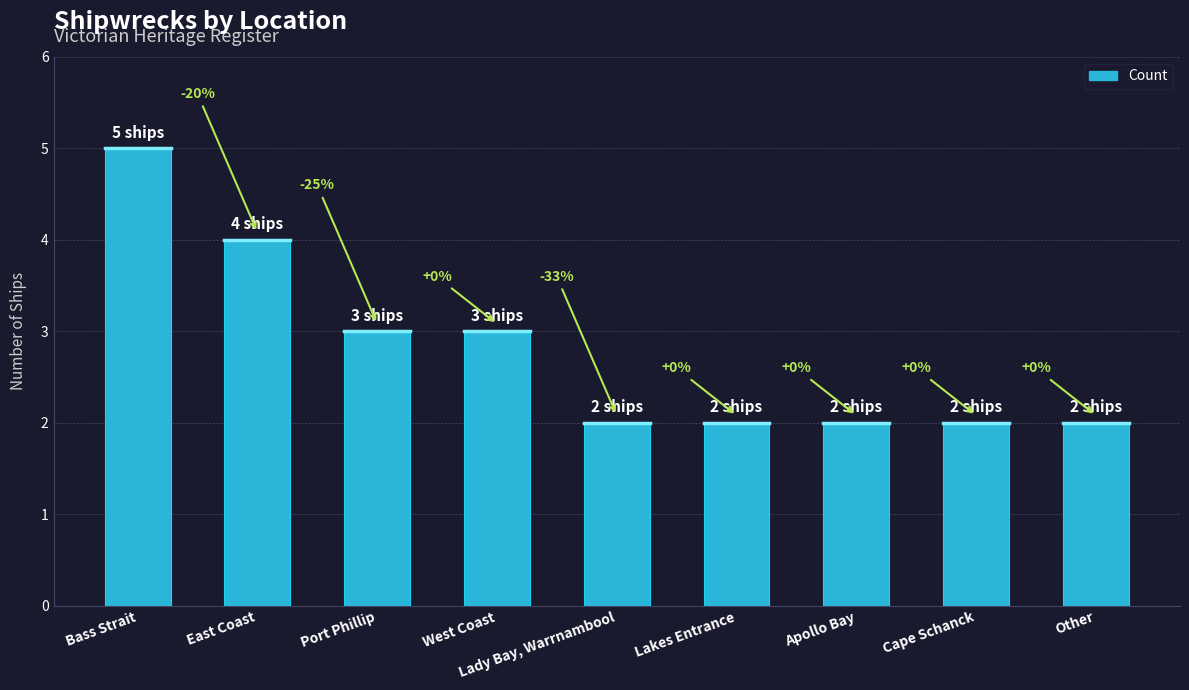

What is the label of the 7th bar from the left?

Apollo Bay